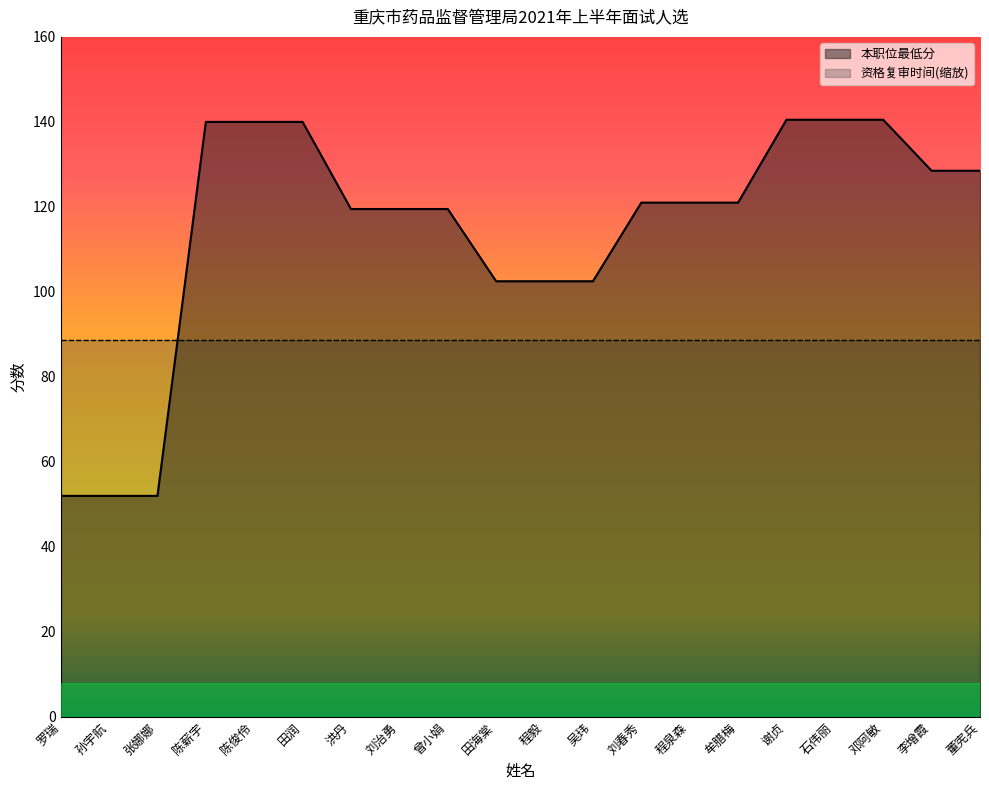

What is the label of the 7th point from the left?

洪丹